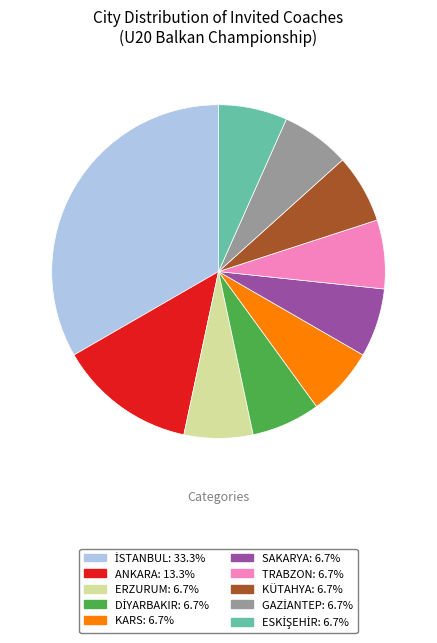

Is the sum of SAKARYA and KÜTAHYA greater than half?

No